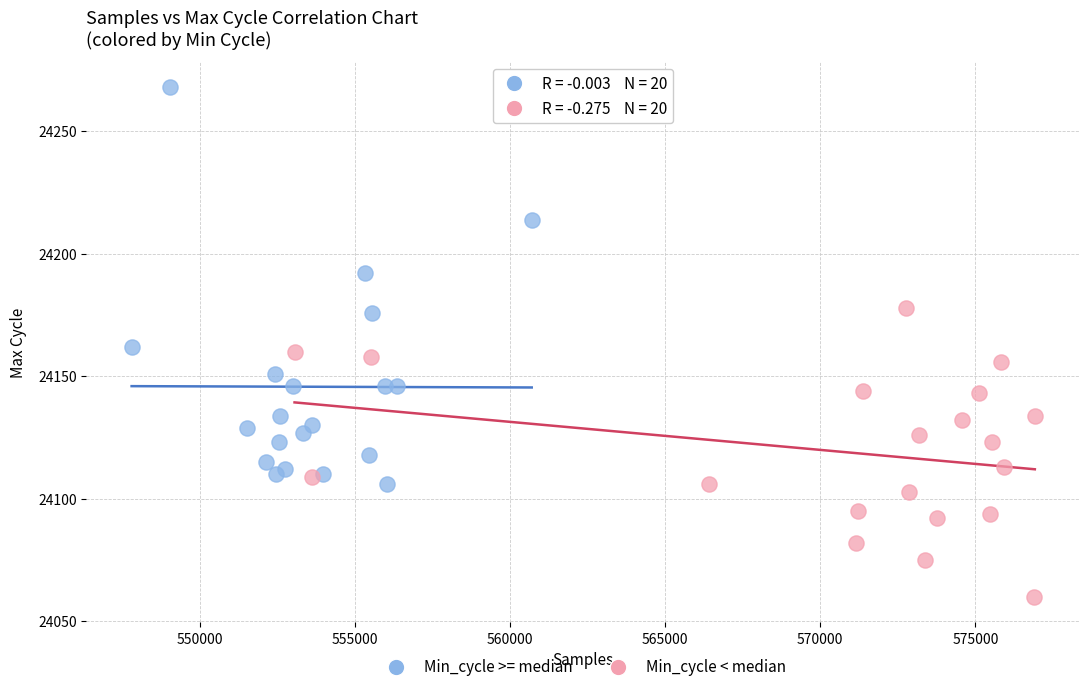

What are all the series names shown in the legend?

Min_cycle >= median, Min_cycle < median